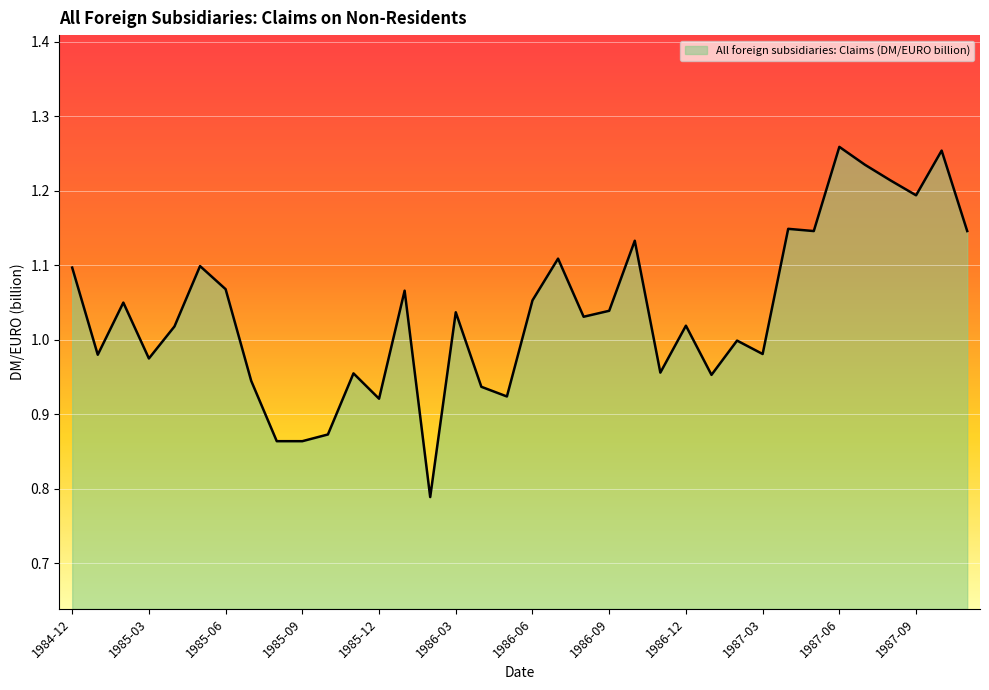

What is the sum of all values?

37.3